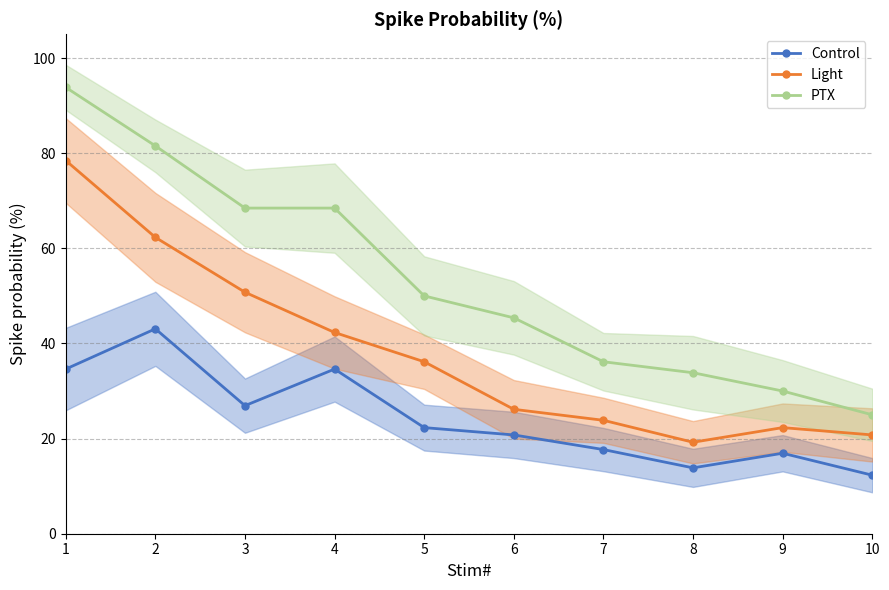

What is the value of the PTX point at the 9th from the left?

30.0